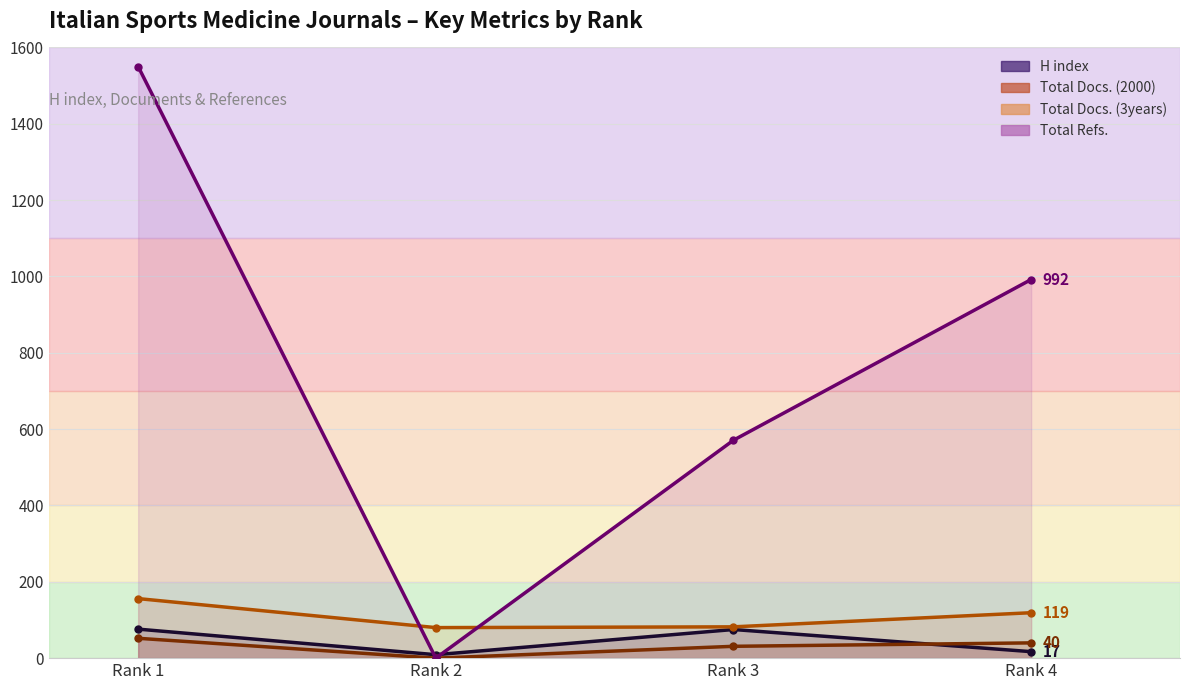

How many distinct data groups are displayed?

4